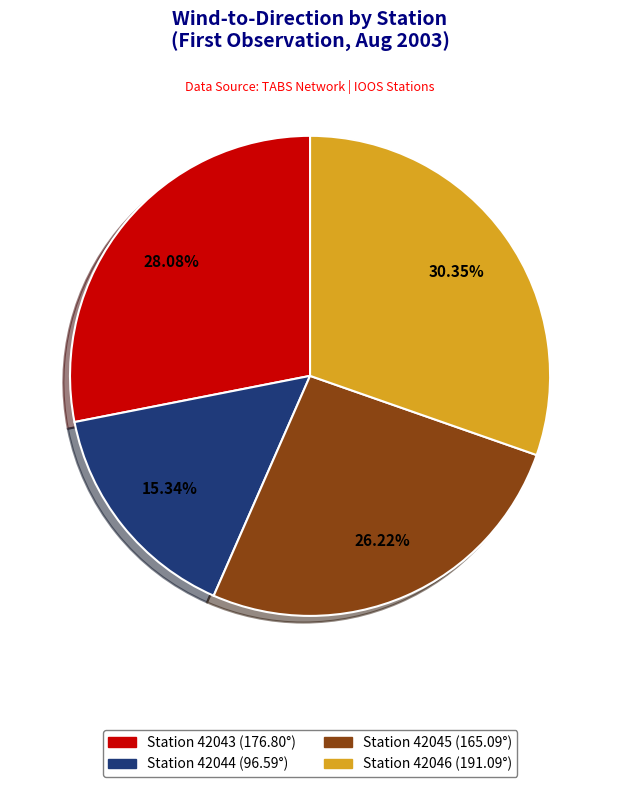

Is there a majority slice in this chart?

No